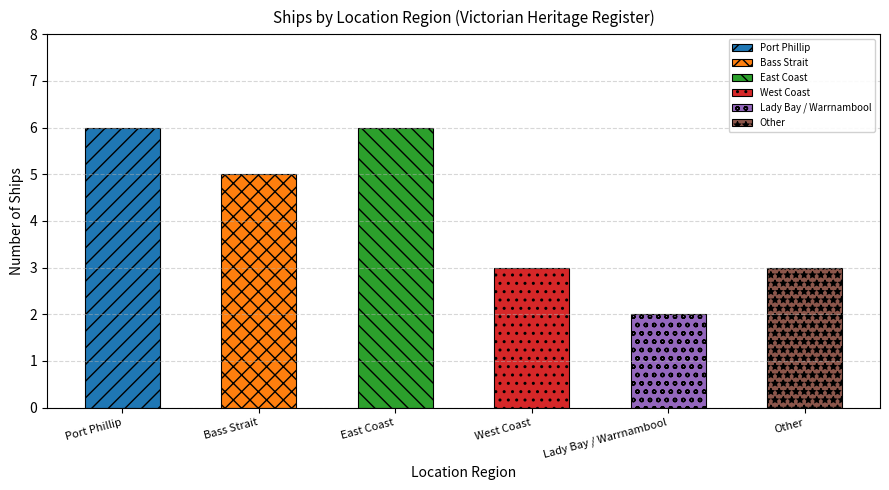

Are the bars grouped side by side (vs. stacked)?

No